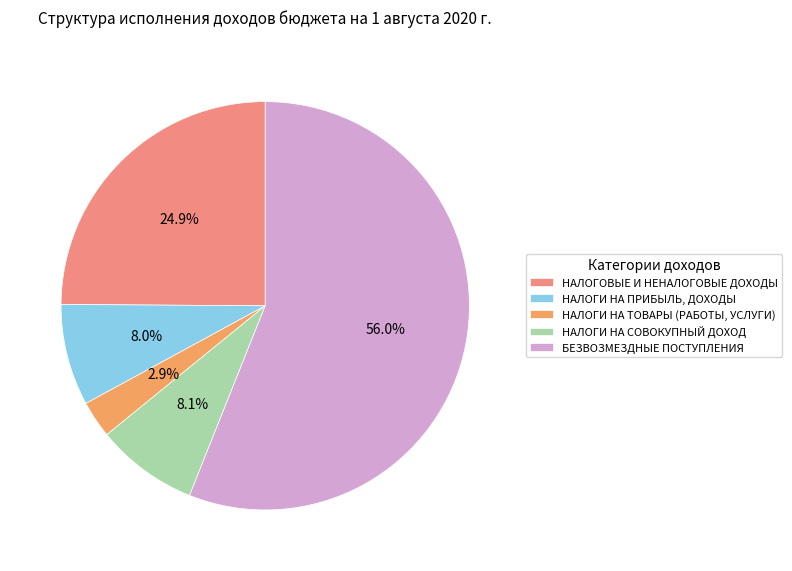

Which has a higher value, НАЛОГИ НА ТОВАРЫ (РАБОТЫ, УСЛУГИ) or БЕЗВОЗМЕЗДНЫЕ ПОСТУПЛЕНИЯ?

БЕЗВОЗМЕЗДНЫЕ ПОСТУПЛЕНИЯ